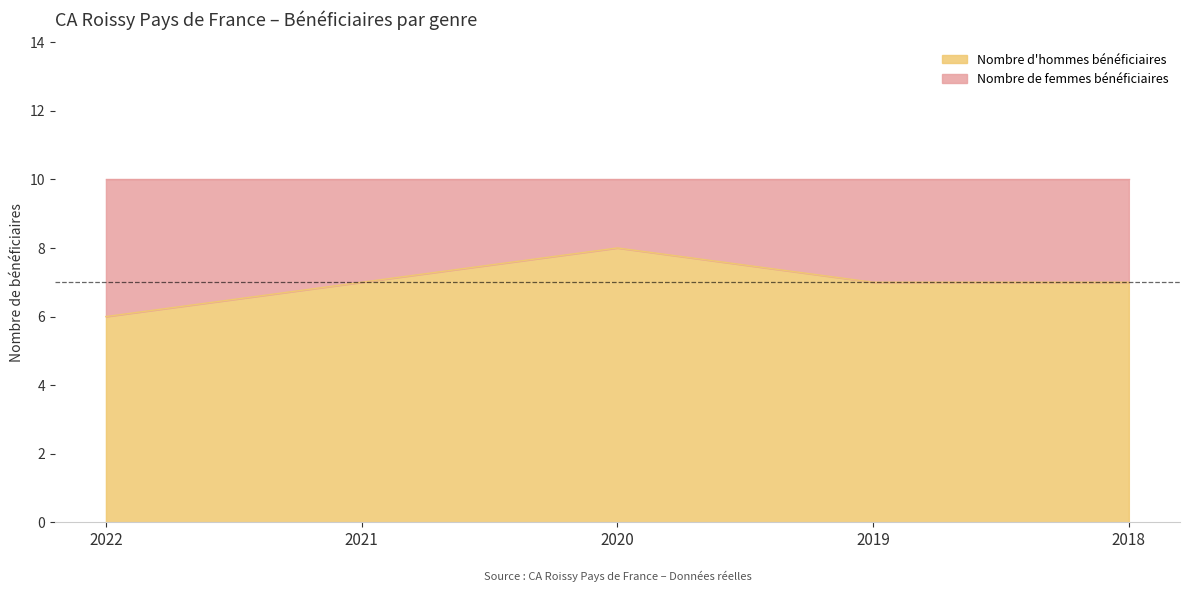

What is the difference between the values at 2022 and 2021?

1